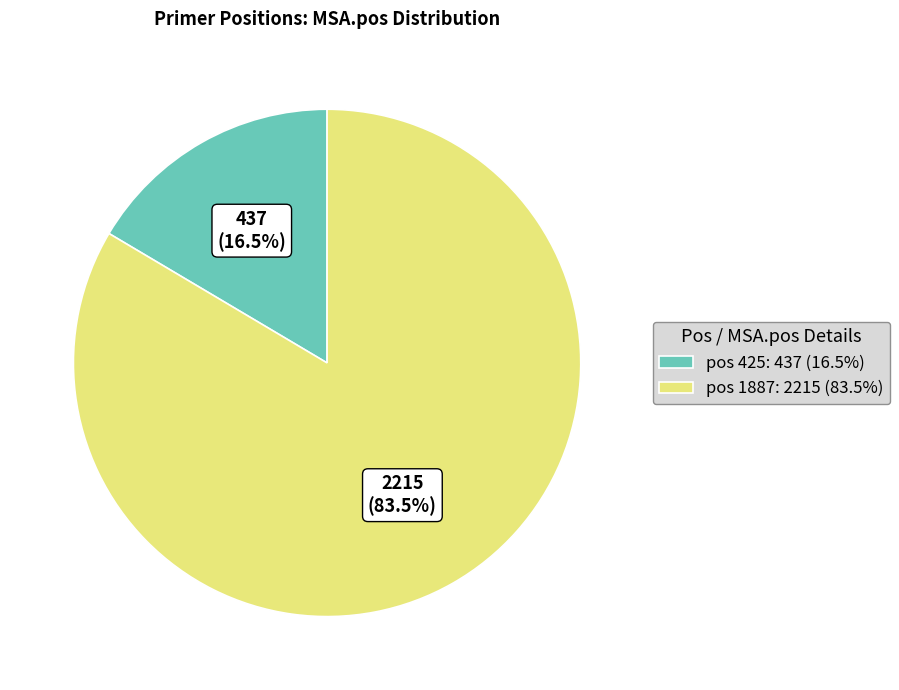

Combined, do pos 1887: 2215 (83.5%) and pos 425: 437 (16.5%) account for over 50%?

Yes